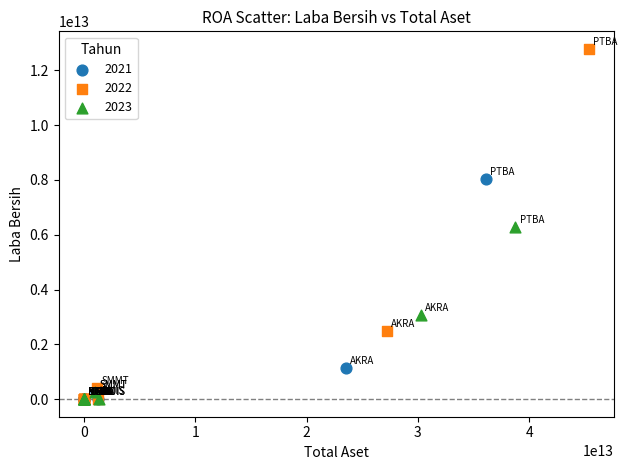

Which series reaches the maximum Y coordinate?

2022